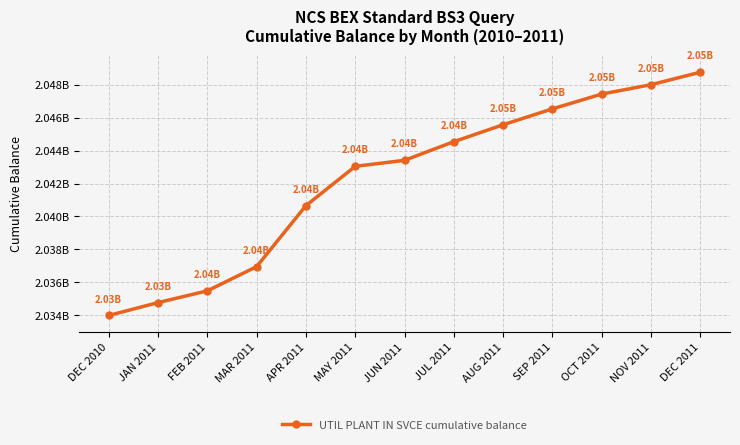

Is this an area chart (filled region under the line)?

No